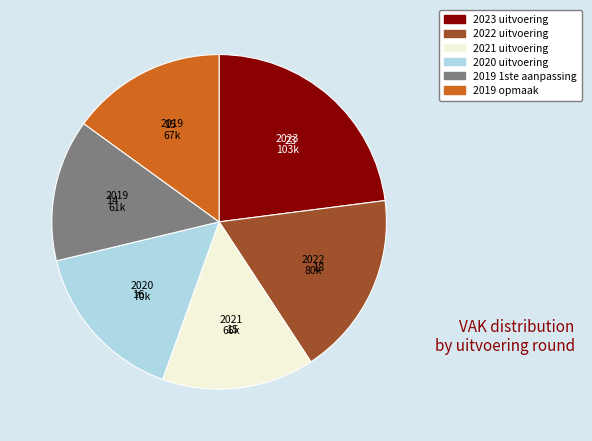

Is it true that 2019 opmaak is 21% of the pie?

False